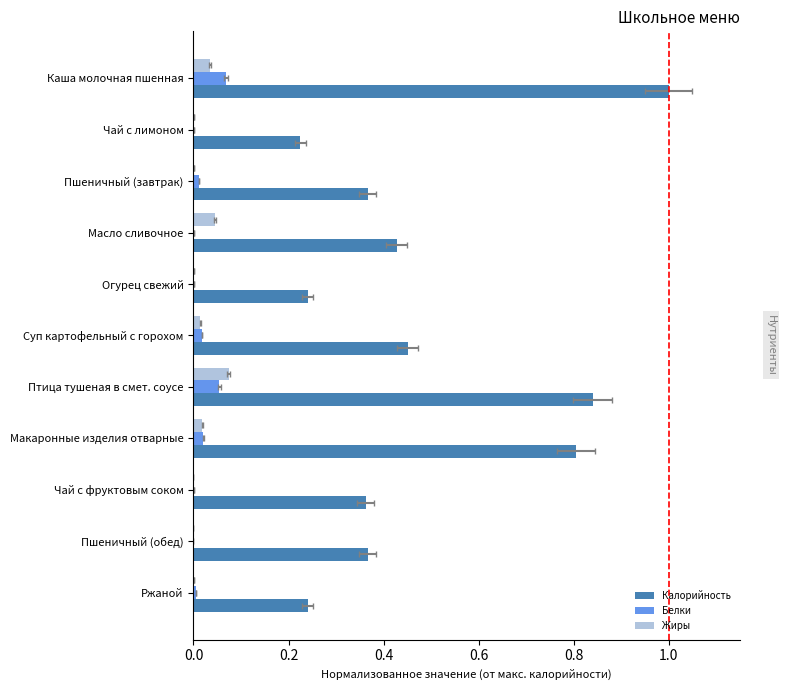

Where is Белки nearest to the value 0?

Пшеничный (обед)